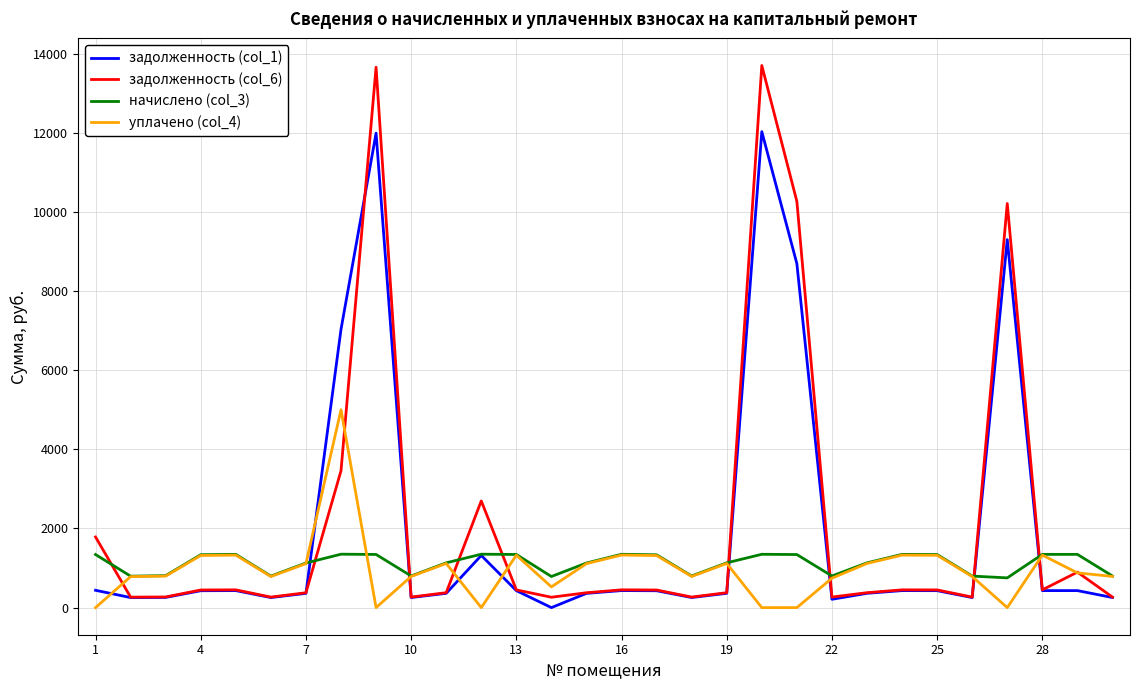

What is the sum of all задолженность (col_6) values?

64532.8